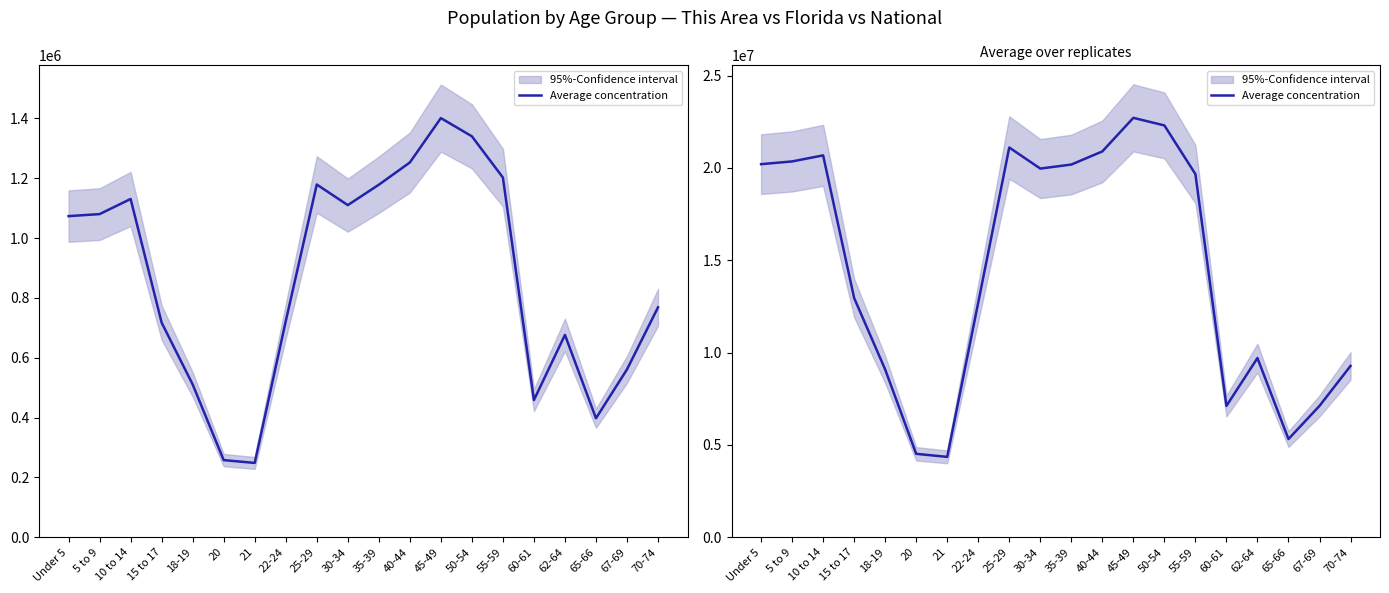

What is the label of the 7th point from the left?

21